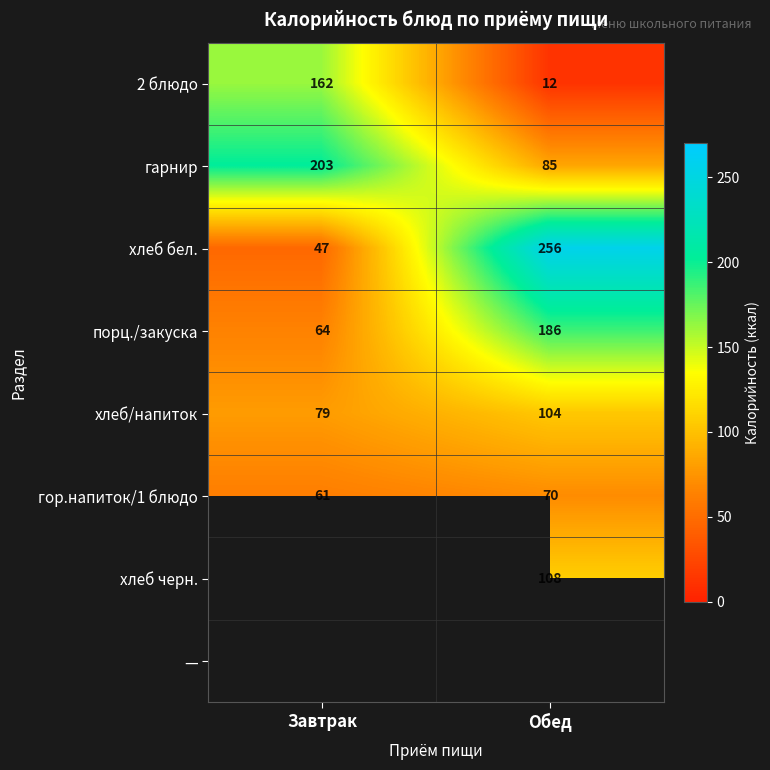

What is the minimum value shown in the chart?

12.0